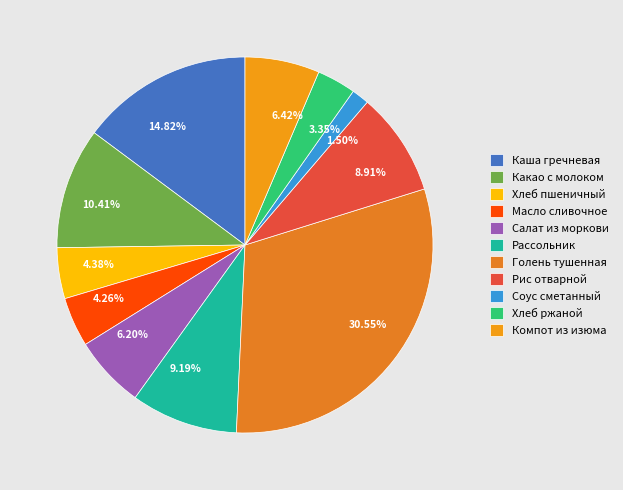

Which category has the smallest portion of the pie?

Соус сметанный